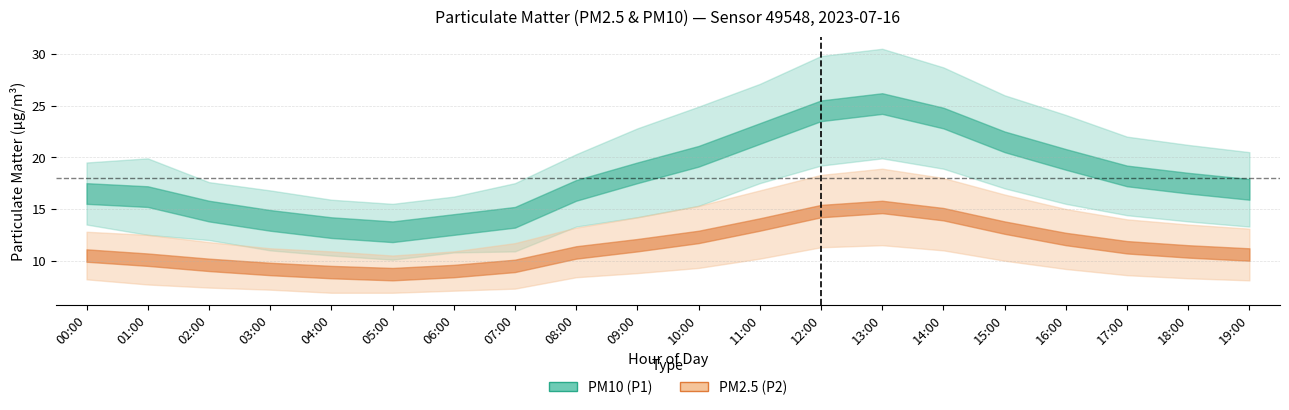

How many interior local valleys does the P1 series have?

1